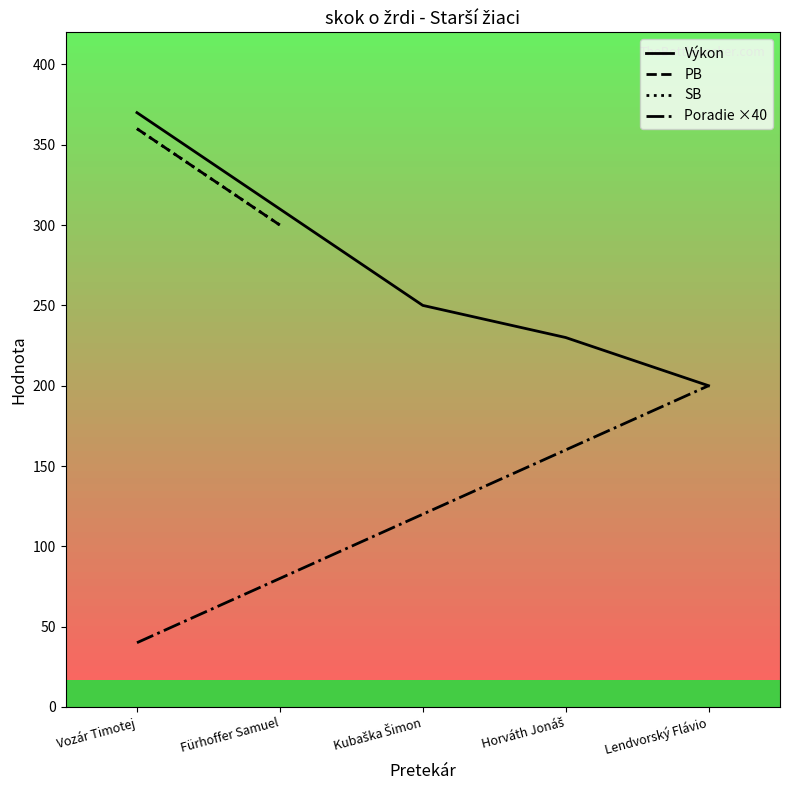

True or false: PB and SB cross at least once.

False